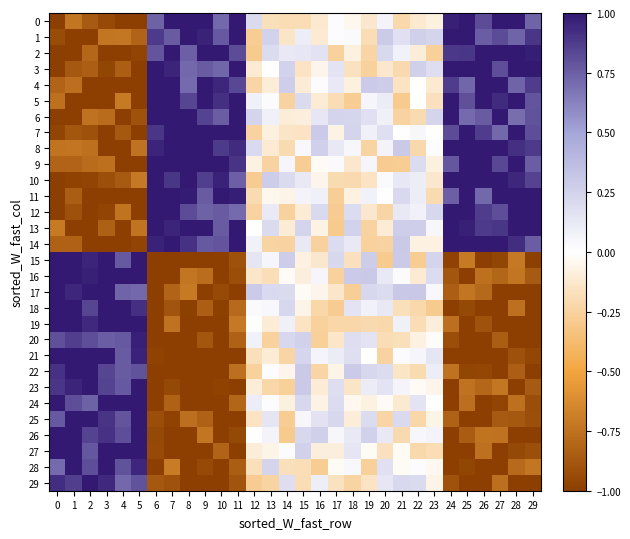

Reading left to right, transcribe all the data shown in this chart.

0: 0=-1.0	1=-0.7	2=-0.9	3=-0.9	4=-1.0	5=-1.0	6=0.7	7=1.0	8=1.0	9=1.0	10=0.7	11=1.0	12=0.2	13=-0.2	14=-0.2	15=-0.2	16=-0.1	17=0.0	18=-0.0	19=-0.1	20=0.1	21=-0.2	22=-0.1	23=-0.1	24=1.0	25=1.0	26=0.8	27=1.0	28=1.0	29=0.7
1: 0=-0.9	1=-1.0	2=-1.0	3=-0.7	4=-0.7	5=-0.8	6=0.9	7=0.8	8=1.0	9=1.0	10=0.8	11=1.0	12=-0.3	13=0.2	14=-0.1	15=0.1	16=-0.1	17=0.0	18=0.0	19=-0.2	20=0.3	21=0.2	22=0.3	23=0.2	24=1.0	25=1.0	26=0.8	27=0.8	28=0.7	29=0.9
2: 0=-1.0	1=-1.0	2=-0.8	3=-1.0	4=-1.0	5=-1.0	6=0.8	7=1.0	8=0.7	9=1.0	10=1.0	11=0.8	12=-0.3	13=0.2	14=0.1	15=0.1	16=0.2	17=-0.3	18=-0.1	19=-0.2	20=0.2	21=0.1	22=-0.1	23=-0.3	24=0.9	25=0.9	26=1.0	27=1.0	28=1.0	29=1.0
3: 0=-1.0	1=-0.9	2=-0.8	3=-1.0	4=-0.8	5=-1.0	6=1.0	7=1.0	8=0.7	9=0.8	10=0.7	11=1.0	12=-0.1	13=0.0	14=0.2	15=-0.2	16=-0.1	17=0.2	18=-0.2	19=-0.3	20=-0.1	21=-0.2	22=0.3	23=0.2	24=1.0	25=1.0	26=1.0	27=0.8	28=1.0	29=1.0
4: 0=-0.8	1=-0.8	2=-1.0	3=-1.0	4=-1.0	5=-1.0	6=1.0	7=1.0	8=0.7	9=1.0	10=1.0	11=0.8	12=-0.2	13=-0.1	14=0.3	15=-0.1	16=0.0	17=0.1	18=-0.1	19=0.3	20=0.3	21=-0.1	22=-0.0	23=-0.1	24=0.9	25=0.7	26=1.0	27=1.0	28=0.7	29=0.9
5: 0=-0.8	1=-1.0	2=-1.0	3=-1.0	4=-0.7	5=-1.0	6=1.0	7=1.0	8=0.8	9=1.0	10=0.9	11=1.0	12=0.1	13=0.0	14=-0.2	15=0.2	16=-0.1	17=-0.2	18=-0.3	19=0.1	20=0.1	21=-0.3	22=0.0	23=-0.2	24=1.0	25=0.8	26=1.0	27=0.9	28=1.0	29=0.8
6: 0=-1.0	1=-1.0	2=-0.7	3=-0.8	4=-1.0	5=-0.9	6=1.0	7=1.0	8=1.0	9=0.8	10=0.8	11=1.0	12=0.2	13=0.1	14=-0.1	15=-0.1	16=0.1	17=0.2	18=0.2	19=0.2	20=0.1	21=-0.2	22=-0.2	23=0.2	24=1.0	25=0.7	26=0.8	27=1.0	28=0.7	29=0.8
7: 0=-1.0	1=-0.9	2=-0.9	3=-1.0	4=-0.9	5=-1.0	6=0.9	7=1.0	8=1.0	9=1.0	10=1.0	11=1.0	12=-0.2	13=-0.1	14=-0.1	15=-0.2	16=0.3	17=-0.1	18=0.2	19=0.1	20=0.2	21=0.0	22=0.0	23=-0.0	24=0.8	25=1.0	26=0.9	27=0.7	28=1.0	29=0.8
8: 0=-0.7	1=-0.7	2=-0.8	3=-1.0	4=-1.0	5=-0.7	6=1.0	7=1.0	8=1.0	9=1.0	10=0.9	11=0.9	12=0.2	13=-0.1	14=-0.2	15=0.0	16=0.3	17=0.1	18=0.0	19=-0.2	20=0.1	21=0.3	22=-0.2	23=0.0	24=1.0	25=1.0	26=1.0	27=1.0	28=0.9	29=0.9
9: 0=-0.8	1=-0.8	2=-0.8	3=-0.8	4=-1.0	5=-1.0	6=1.0	7=1.0	8=1.0	9=1.0	10=1.0	11=0.9	12=-0.1	13=-0.2	14=0.0	15=-0.3	16=-0.0	17=0.0	18=-0.1	19=0.1	20=-0.3	21=-0.3	22=0.2	23=-0.1	24=0.8	25=1.0	26=1.0	27=0.8	28=1.0	29=0.8
10: 0=-1.0	1=-1.0	2=-1.0	3=-0.9	4=-0.9	5=-0.7	6=1.0	7=0.9	8=1.0	9=0.9	10=1.0	11=0.7	12=-0.3	13=0.3	14=0.2	15=0.1	16=-0.1	17=-0.2	18=-0.2	19=-0.1	20=0.0	21=0.1	22=0.1	23=-0.1	24=1.0	25=1.0	26=1.0	27=1.0	28=1.0	29=0.8
11: 0=-1.0	1=-0.8	2=-1.0	3=-1.0	4=-1.0	5=-1.0	6=1.0	7=1.0	8=1.0	9=0.8	10=1.0	11=1.0	12=-0.2	13=-0.0	14=-0.1	15=0.1	16=0.1	17=-0.3	18=-0.1	19=0.1	20=0.0	21=0.2	22=0.1	23=-0.2	24=0.7	25=1.0	26=0.7	27=1.0	28=1.0	29=1.0
12: 0=-1.0	1=-0.9	2=-1.0	3=-1.0	4=-0.7	5=-1.0	6=1.0	7=1.0	8=0.8	9=0.7	10=0.8	11=0.7	12=-0.2	13=0.1	14=-0.3	15=-0.1	16=0.2	17=-0.3	18=0.2	19=-0.1	20=-0.2	21=0.1	22=0.1	23=0.2	24=1.0	25=1.0	26=0.9	27=0.8	28=1.0	29=1.0
13: 0=-0.7	1=-1.0	2=-1.0	3=-0.8	4=-1.0	5=-0.7	6=1.0	7=1.0	8=1.0	9=1.0	10=0.8	11=1.0	12=0.0	13=0.2	14=-0.1	15=0.2	16=-0.1	17=-0.3	18=0.2	19=-0.2	20=-0.1	21=0.3	22=0.3	23=0.0	24=1.0	25=1.0	26=0.9	27=0.9	28=1.0	29=1.0
14: 0=-0.8	1=-0.8	2=-1.0	3=-1.0	4=-1.0	5=-1.0	6=1.0	7=1.0	8=0.9	9=0.8	10=0.8	11=1.0	12=0.1	13=-0.2	14=-0.2	15=0.1	16=-0.3	17=0.2	18=0.1	19=-0.3	20=-0.2	21=0.3	22=-0.1	23=-0.1	24=1.0	25=1.0	26=1.0	27=1.0	28=0.9	29=0.8
15: 0=1.0	1=1.0	2=1.0	3=1.0	4=0.8	5=1.0	6=-1.0	7=-1.0	8=-1.0	9=-1.0	10=-1.0	11=-0.9	12=0.1	13=0.1	14=0.3	15=-0.1	16=-0.1	17=0.2	18=-0.2	19=0.3	20=-0.3	21=0.3	22=-0.3	23=0.2	24=-1.0	25=-0.7	26=-1.0	27=-1.0	28=-0.7	29=-1.0
16: 0=1.0	1=1.0	2=1.0	3=1.0	4=1.0	5=1.0	6=-1.0	7=-1.0	8=-0.7	9=-0.8	10=-1.0	11=-0.9	12=-0.1	13=-0.2	14=-0.0	15=-0.1	16=0.1	17=-0.3	18=0.3	19=0.3	20=0.1	21=0.0	22=-0.1	23=0.2	24=-0.9	25=-1.0	26=-0.8	27=-0.8	28=-0.7	29=-0.9
17: 0=1.0	1=1.0	2=1.0	3=1.0	4=0.7	5=0.7	6=-1.0	7=-0.8	8=-0.7	9=-1.0	10=-0.9	11=-1.0	12=0.3	13=0.2	14=0.2	15=-0.0	16=-0.1	17=-0.1	18=-0.3	19=0.2	20=0.2	21=0.3	22=0.3	23=0.0	24=-0.8	25=-0.7	26=-0.8	27=-1.0	28=-1.0	29=-1.0
18: 0=1.0	1=1.0	2=0.8	3=1.0	4=1.0	5=0.9	6=-1.0	7=-0.9	8=-1.0	9=-0.8	10=-1.0	11=-0.8	12=0.0	13=0.0	14=0.2	15=-0.1	16=-0.2	17=-0.3	18=0.2	19=0.1	20=0.1	21=-0.2	22=-0.2	23=-0.3	24=-1.0	25=-0.9	26=-1.0	27=-1.0	28=-0.8	29=-1.0
19: 0=1.0	1=1.0	2=0.9	3=1.0	4=1.0	5=1.0	6=-1.0	7=-0.7	8=-1.0	9=-1.0	10=-1.0	11=-0.7	12=-0.0	13=-0.1	14=0.1	15=-0.2	16=-0.3	17=-0.2	18=-0.2	19=-0.2	20=-0.2	21=0.1	22=-0.2	23=-0.1	24=-0.8	25=-1.0	26=-0.9	27=-1.0	28=-1.0	29=-1.0
20: 0=0.8	1=0.9	2=0.8	3=0.8	4=0.8	5=1.0	6=-1.0	7=-1.0	8=-1.0	9=-0.9	10=-1.0	11=-0.8	12=0.1	13=-0.3	14=0.2	15=0.3	16=-0.3	17=-0.1	18=0.2	19=0.1	20=-0.2	21=-0.2	22=-0.1	23=-0.0	24=-0.9	25=-1.0	26=-1.0	27=-0.9	28=-1.0	29=-1.0
21: 0=1.0	1=1.0	2=1.0	3=1.0	4=0.8	5=1.0	6=-1.0	7=-1.0	8=-1.0	9=-1.0	10=-1.0	11=-1.0	12=-0.2	13=-0.1	14=-0.2	15=0.2	16=0.1	17=0.1	18=0.2	19=-0.0	20=-0.2	21=0.0	22=0.1	23=0.1	24=-1.0	25=-1.0	26=-1.0	27=-1.0	28=-0.9	29=-1.0
22: 0=0.9	1=1.0	2=1.0	3=0.8	4=0.8	5=0.8	6=-1.0	7=-1.0	8=-1.0	9=-1.0	10=-1.0	11=-0.8	12=-0.3	13=0.0	14=-0.1	15=0.3	16=-0.2	17=-0.1	18=0.3	19=0.2	20=0.2	21=-0.1	22=-0.2	23=0.1	24=-0.7	25=-1.0	26=-1.0	27=-1.0	28=-0.8	29=-1.0
23: 0=0.9	1=1.0	2=1.0	3=0.8	4=0.8	5=1.0	6=-1.0	7=-1.0	8=-1.0	9=-1.0	10=-1.0	11=-1.0	12=-0.1	13=-0.2	14=-0.3	15=0.3	16=-0.1	17=0.2	18=-0.1	19=0.1	20=0.2	21=0.1	22=-0.0	23=-0.1	24=-1.0	25=-0.7	26=-0.8	27=-0.7	28=-1.0	29=-0.9
24: 0=1.0	1=0.8	2=0.7	3=1.0	4=1.0	5=1.0	6=-1.0	7=-0.8	8=-1.0	9=-1.0	10=-1.0	11=-0.8	12=0.1	13=0.0	14=-0.1	15=0.2	16=-0.1	17=0.2	18=-0.0	19=-0.1	20=-0.0	21=-0.1	22=0.1	23=0.0	24=-1.0	25=-0.8	26=-1.0	27=-1.0	28=-0.8	29=-0.9
25: 0=0.8	1=1.0	2=1.0	3=0.9	4=0.8	5=1.0	6=-0.9	7=-1.0	8=-0.8	9=-0.8	10=-1.0	11=-1.0	12=-0.2	13=0.1	14=-0.3	15=0.0	16=0.2	17=0.2	18=-0.1	19=0.2	20=-0.2	21=0.2	22=-0.2	23=-0.1	24=-0.8	25=-1.0	26=-1.0	27=-0.9	28=-0.9	29=-0.9
26: 0=1.0	1=1.0	2=0.9	3=0.9	4=0.8	5=1.0	6=-0.9	7=-1.0	8=-1.0	9=-0.7	10=-1.0	11=-0.9	12=0.0	13=0.1	14=-0.3	15=0.2	16=0.3	17=0.0	18=0.1	19=0.3	20=0.1	21=-0.2	22=0.0	23=0.1	24=-1.0	25=-0.9	26=-0.7	27=-0.7	28=-1.0	29=-1.0
27: 0=1.0	1=1.0	2=0.8	3=1.0	4=1.0	5=1.0	6=-0.9	7=-1.0	8=-1.0	9=-1.0	10=-0.8	11=-1.0	12=-0.1	13=-0.1	14=0.0	15=0.3	16=-0.1	17=-0.1	18=0.1	19=-0.0	20=-0.2	21=-0.0	22=-0.2	23=-0.2	24=-1.0	25=-1.0	26=-0.8	27=-1.0	28=-1.0	29=-0.9
28: 0=0.7	1=1.0	2=0.8	3=1.0	4=0.8	5=0.9	6=-1.0	7=-0.7	8=-1.0	9=-0.9	10=-1.0	11=-0.9	12=-0.2	13=0.2	14=-0.2	15=-0.2	16=-0.3	17=-0.0	18=0.0	19=-0.3	20=0.2	21=-0.0	22=0.0	23=-0.0	24=-1.0	25=-1.0	26=-1.0	27=-1.0	28=-0.8	29=-0.7
29: 0=0.9	1=0.9	2=1.0	3=0.9	4=0.7	5=0.8	6=-0.9	7=-0.9	8=-1.0	9=-1.0	10=-1.0	11=-0.9	12=-0.3	13=-0.2	14=0.2	15=-0.2	16=0.1	17=-0.2	18=-0.2	19=-0.2	20=0.1	21=0.2	22=0.2	23=-0.1	24=-0.9	25=-1.0	26=-1.0	27=-0.8	28=-1.0	29=-1.0